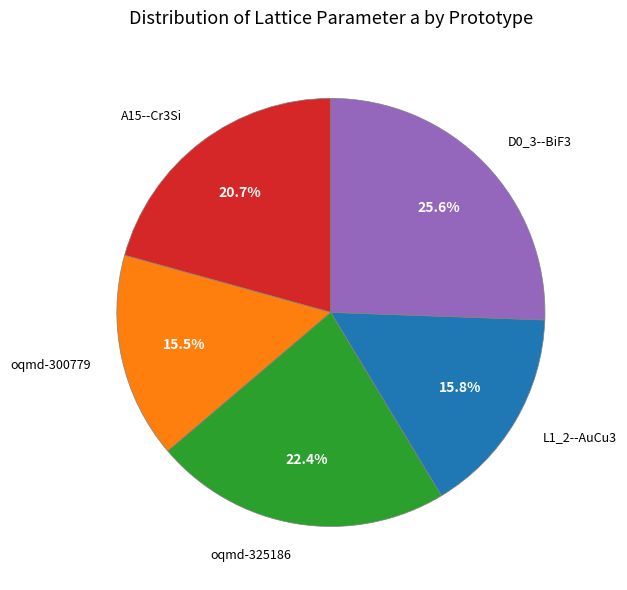

Is there a majority slice in this chart?

No